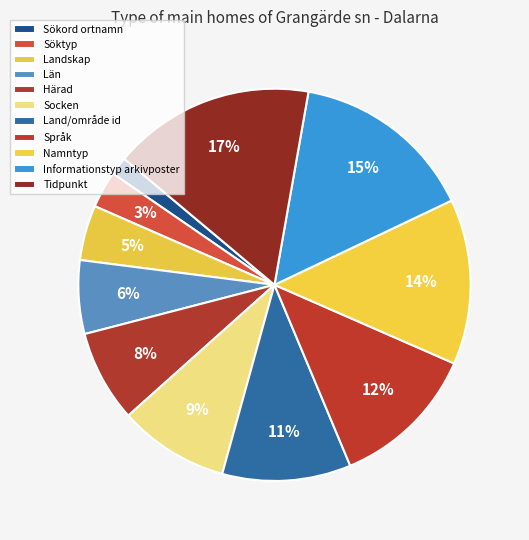

Approximately how many times larger is the value at Informationstyp arkivposter compared to Tidpunkt?

0.9